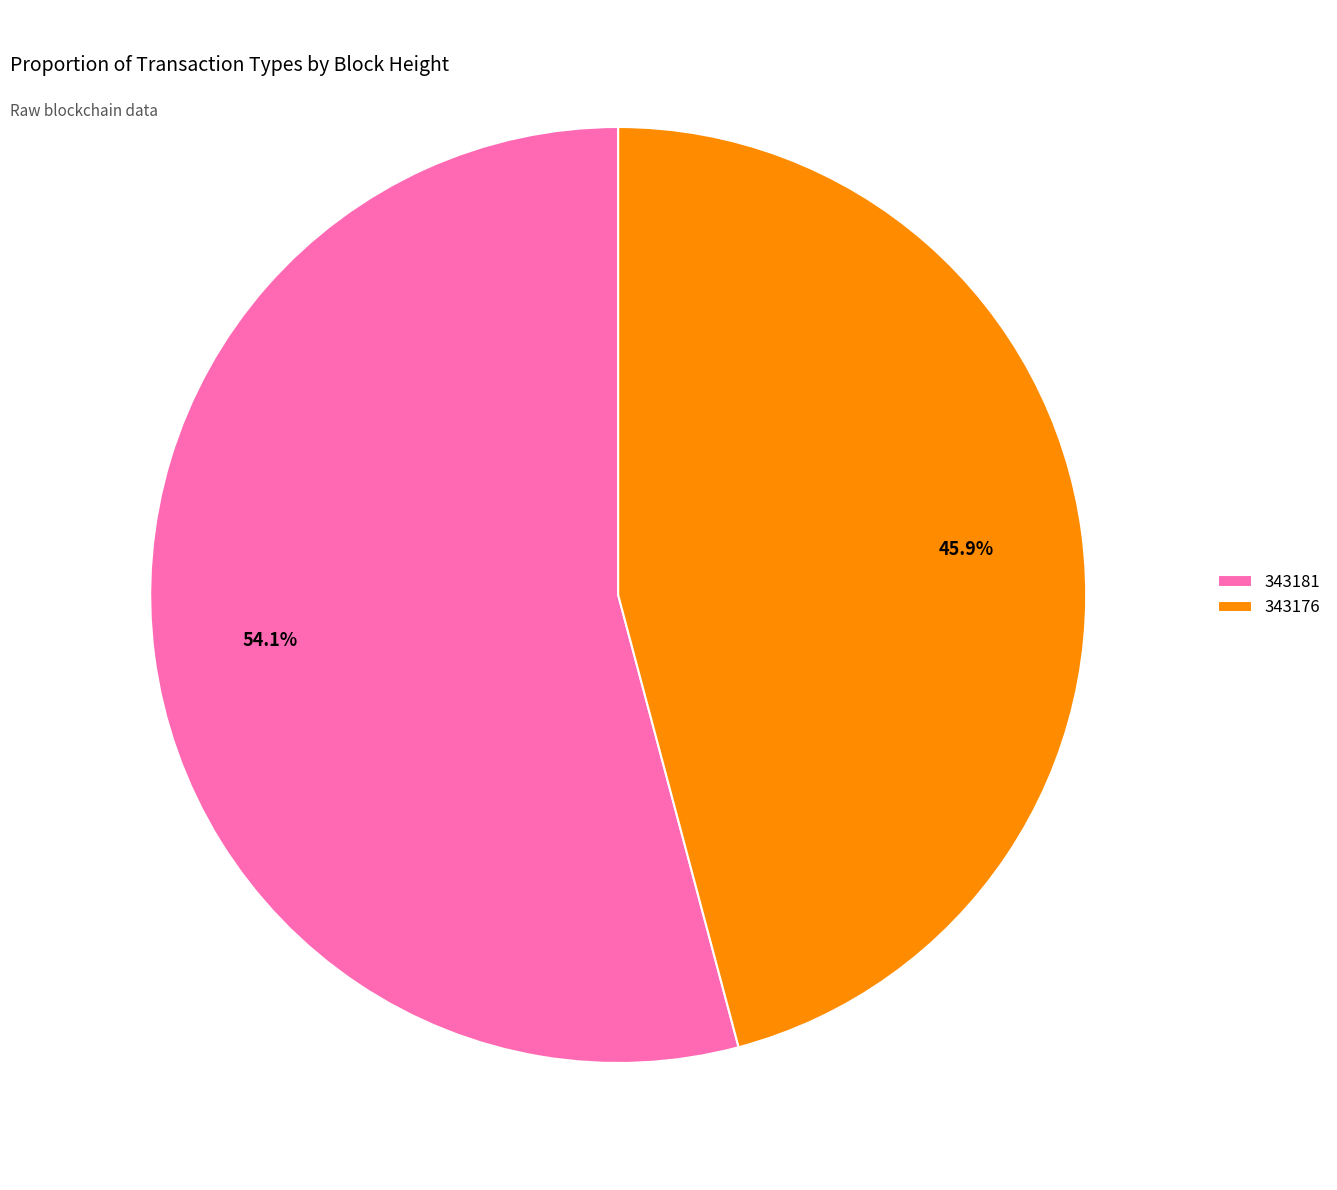

Rank the categories by value from lowest to highest.

343176, 343181